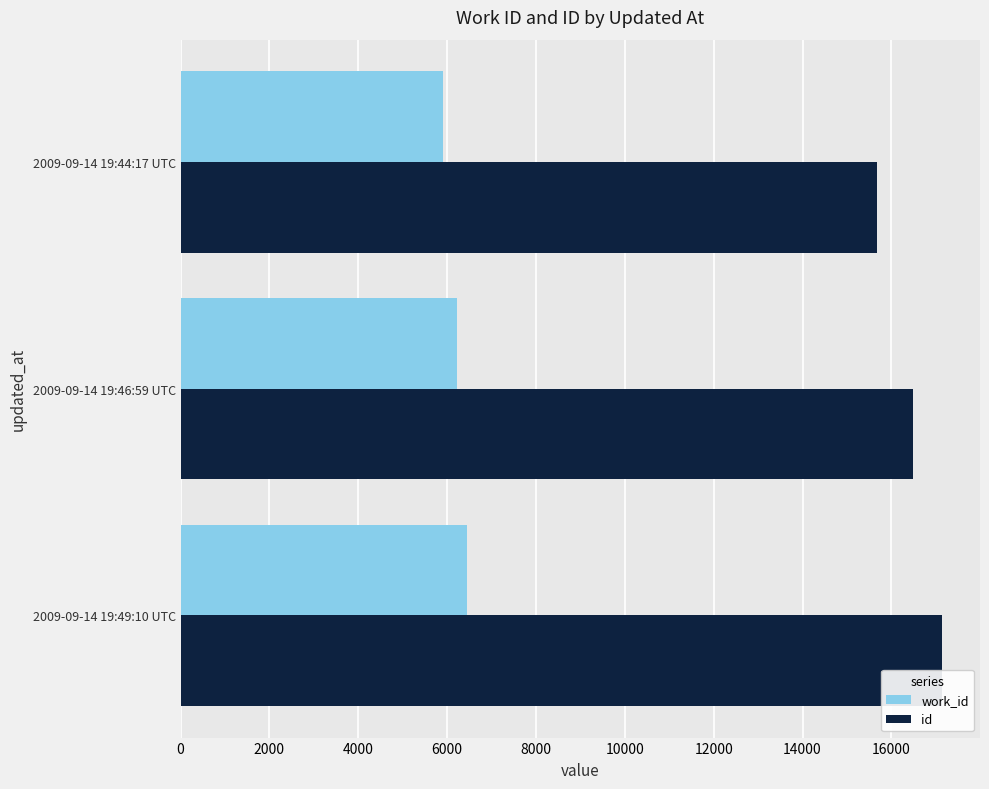

Which series has the largest range (max minus min)?

id